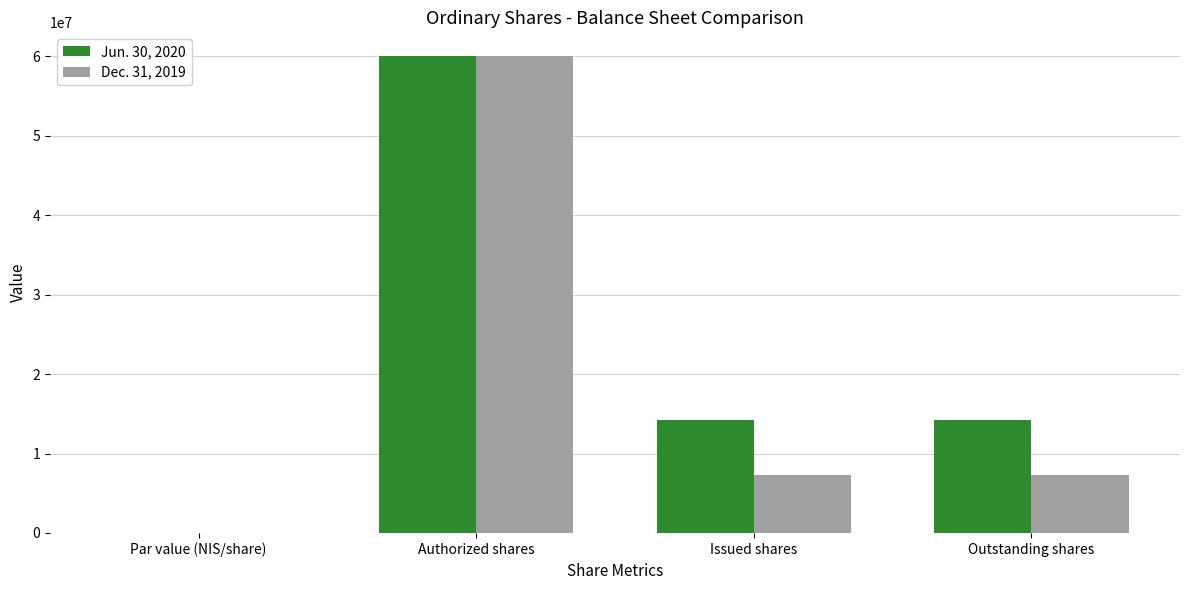

At which label does Dec. 31, 2019 reach its peak?

Authorized shares